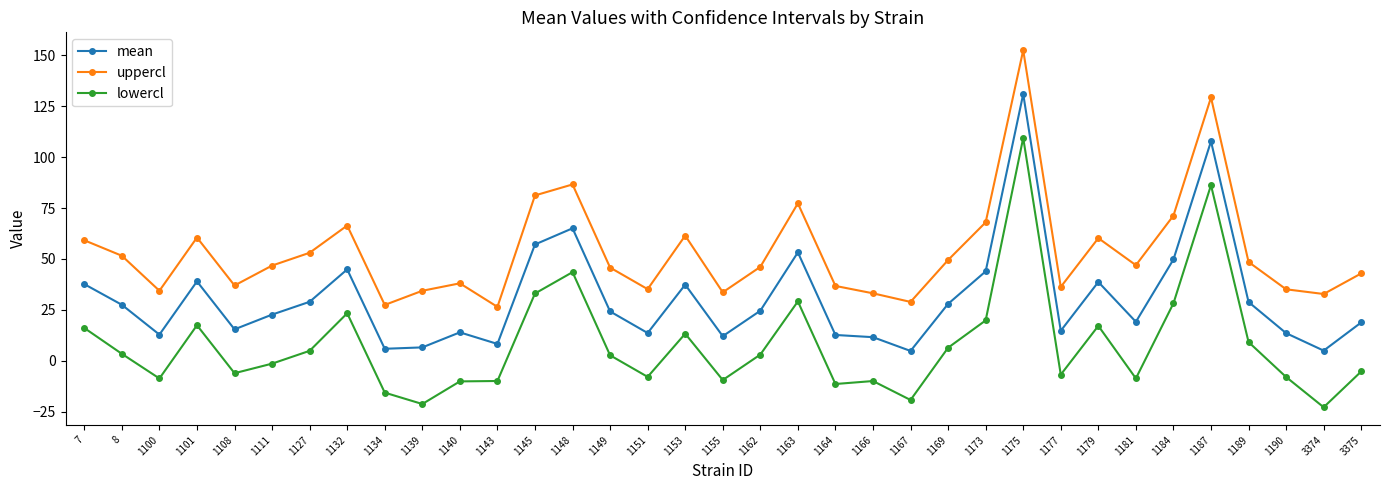

True or false: lowercl and mean intersect in this chart.

False